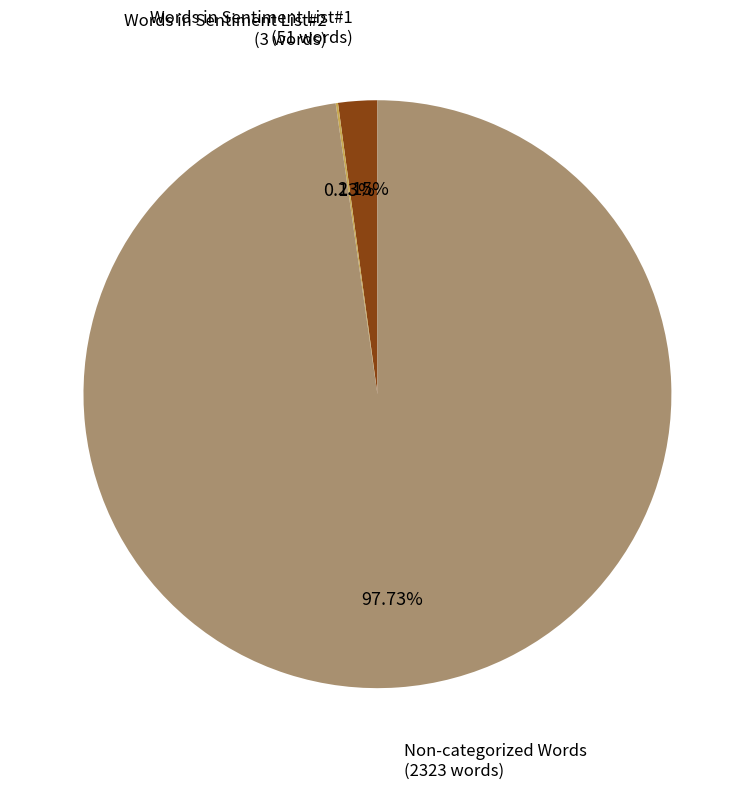

Is there any slice that represents more than half of the pie?

Yes